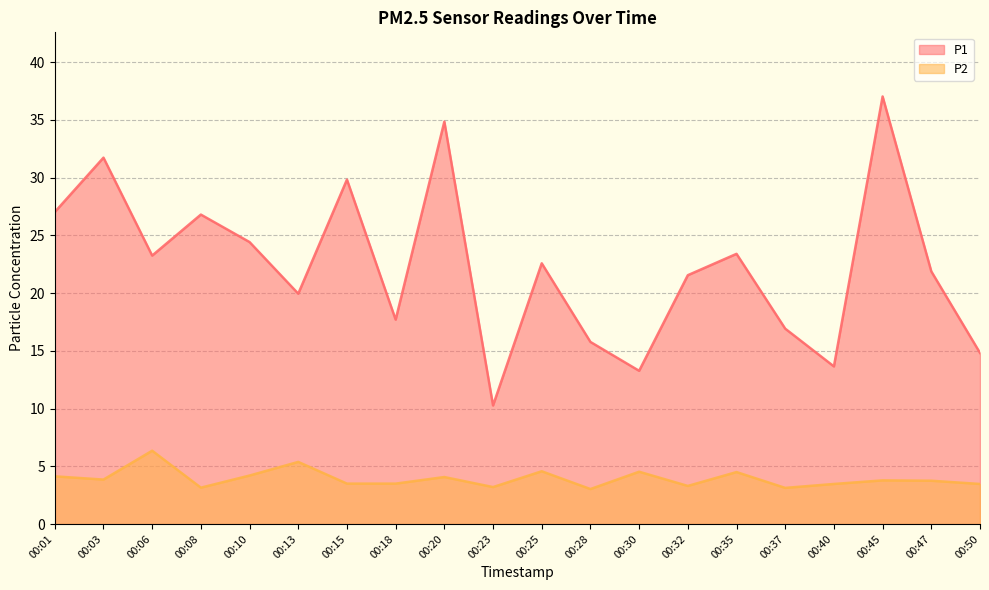

True or false: P1 and P2 intersect in this chart.

False